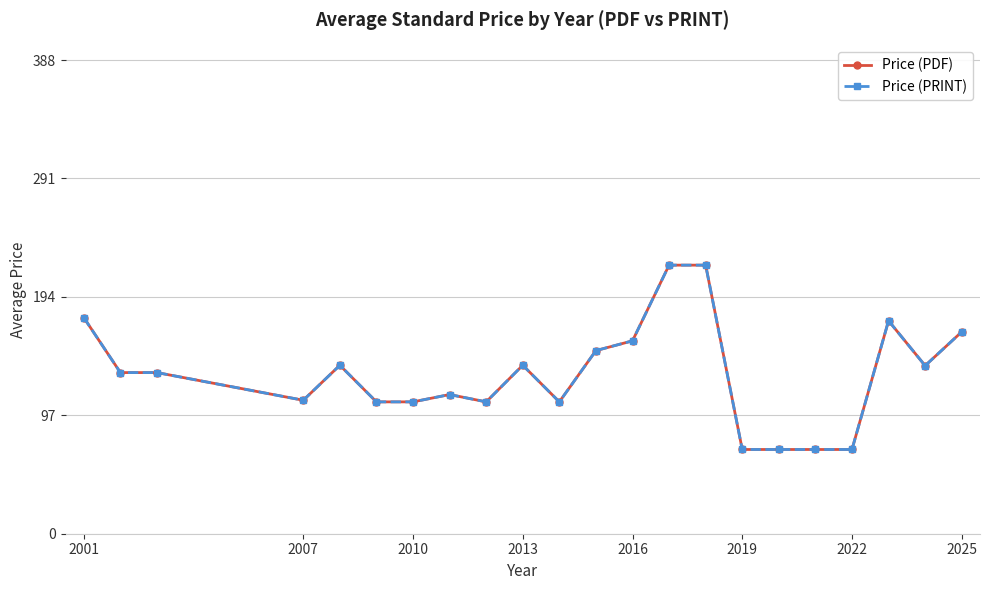

Does the chart have visible grid lines?

Yes